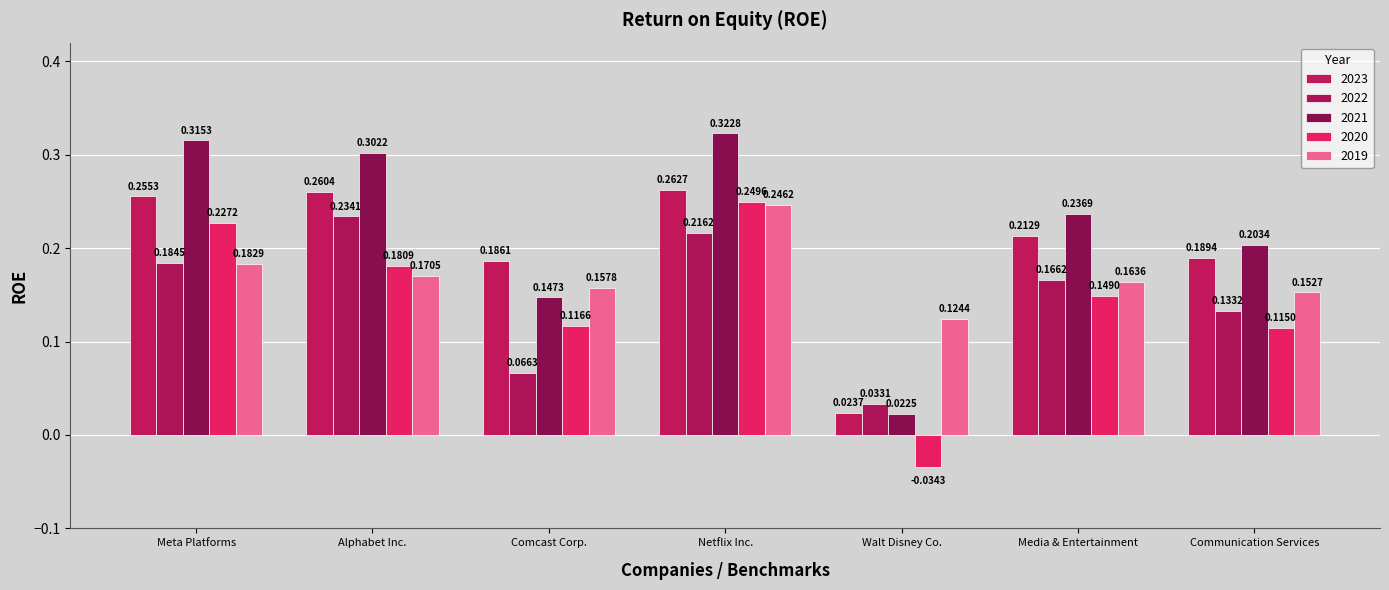

At which label does 2019 reach its peak?

Netflix Inc.